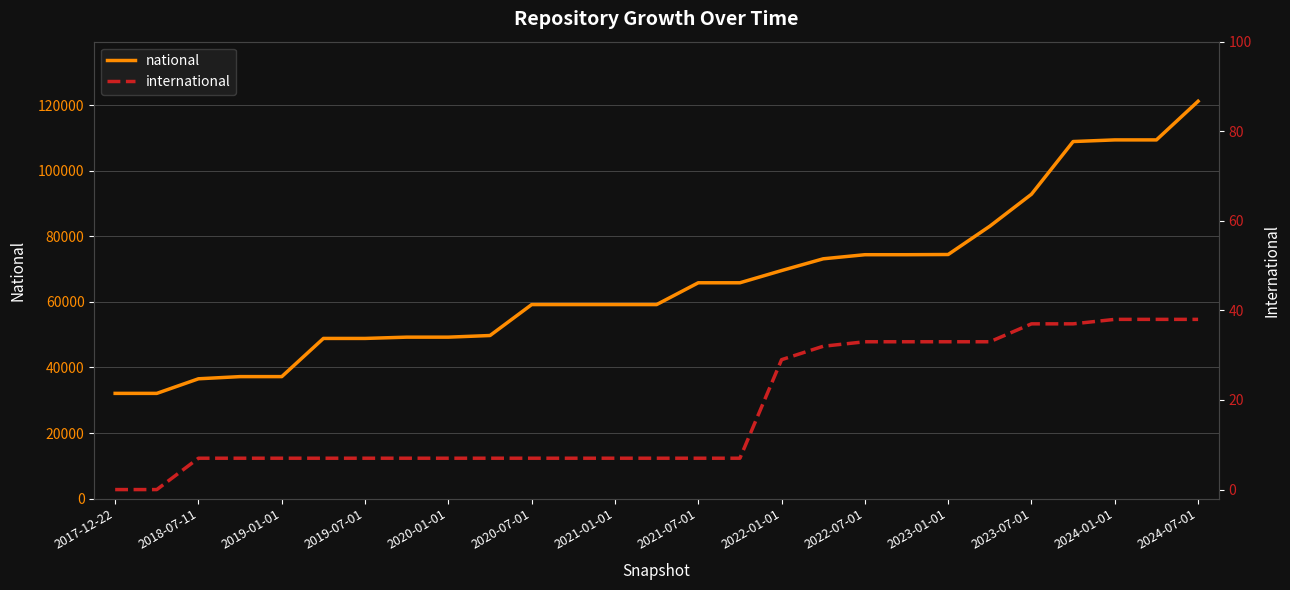

Is this an area chart (filled region under the line)?

No